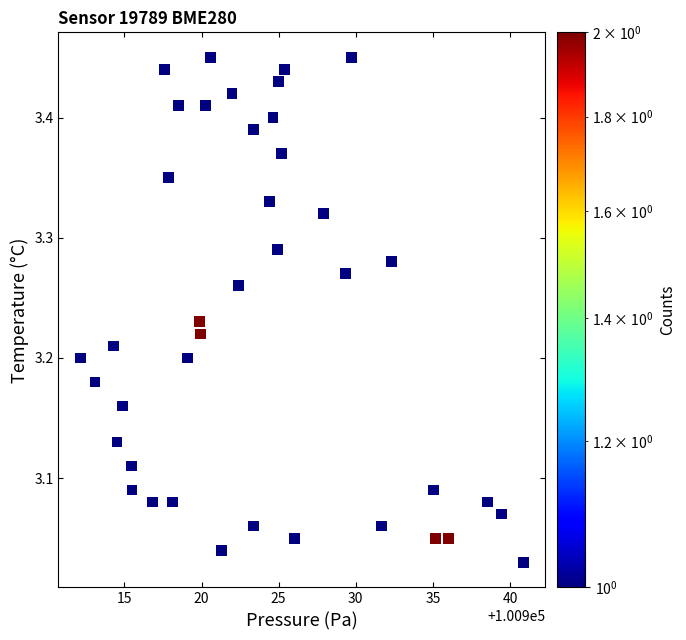

What is the range of X values (max minus min)?

28.7